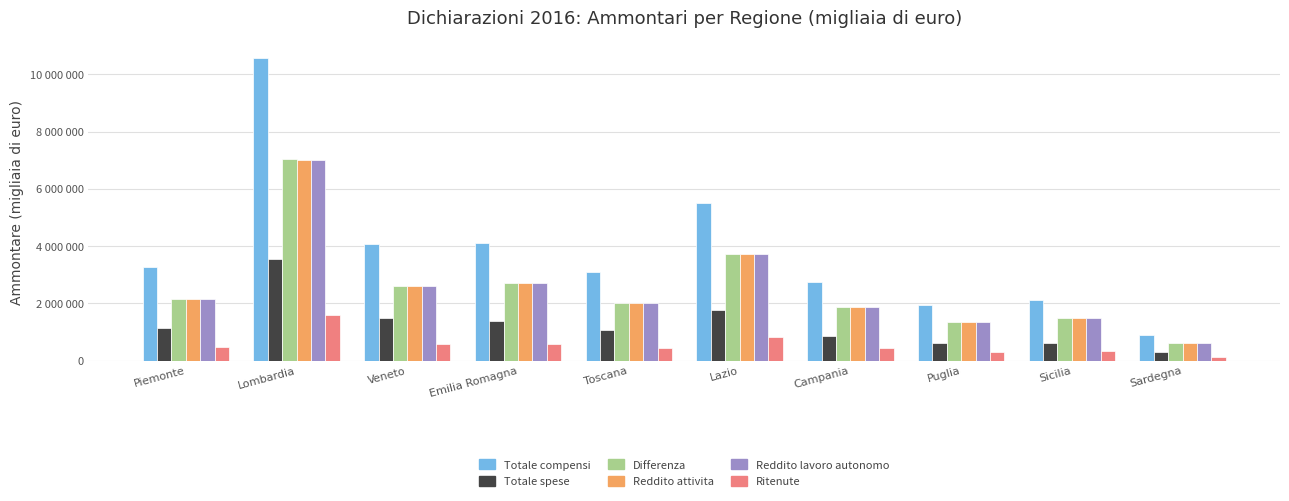

Are the bars grouped side by side (vs. stacked)?

Yes